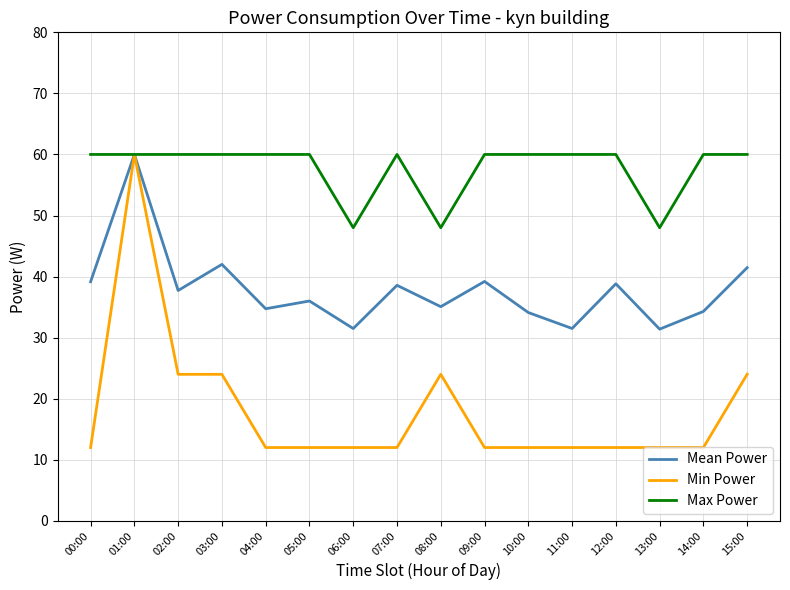

What is the sum of the Mean Power values at 13:00 and 10:00?

65.5